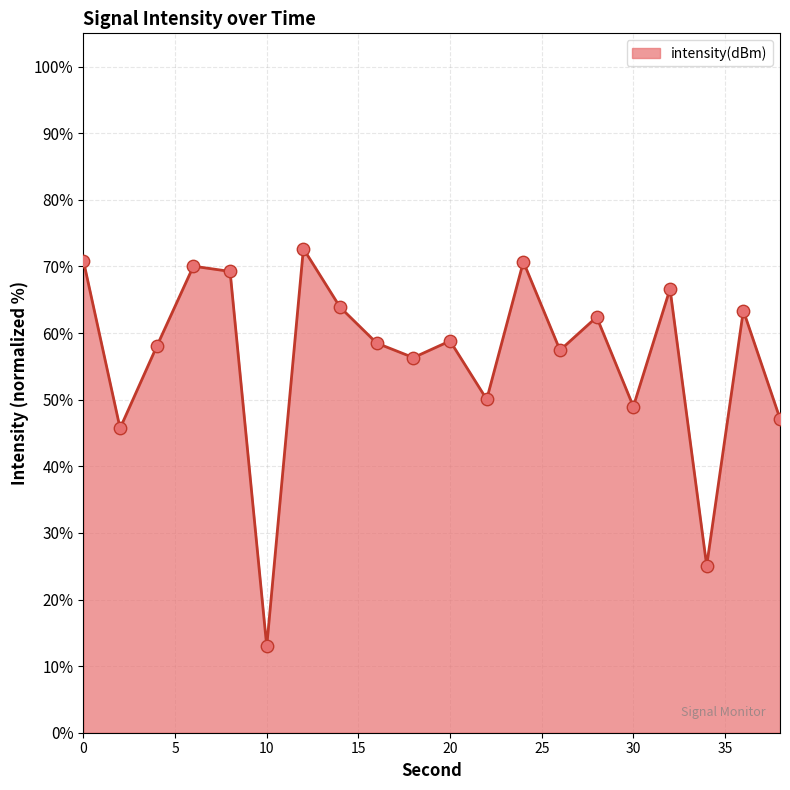

What is the difference between the maximum and minimum values?

59.7